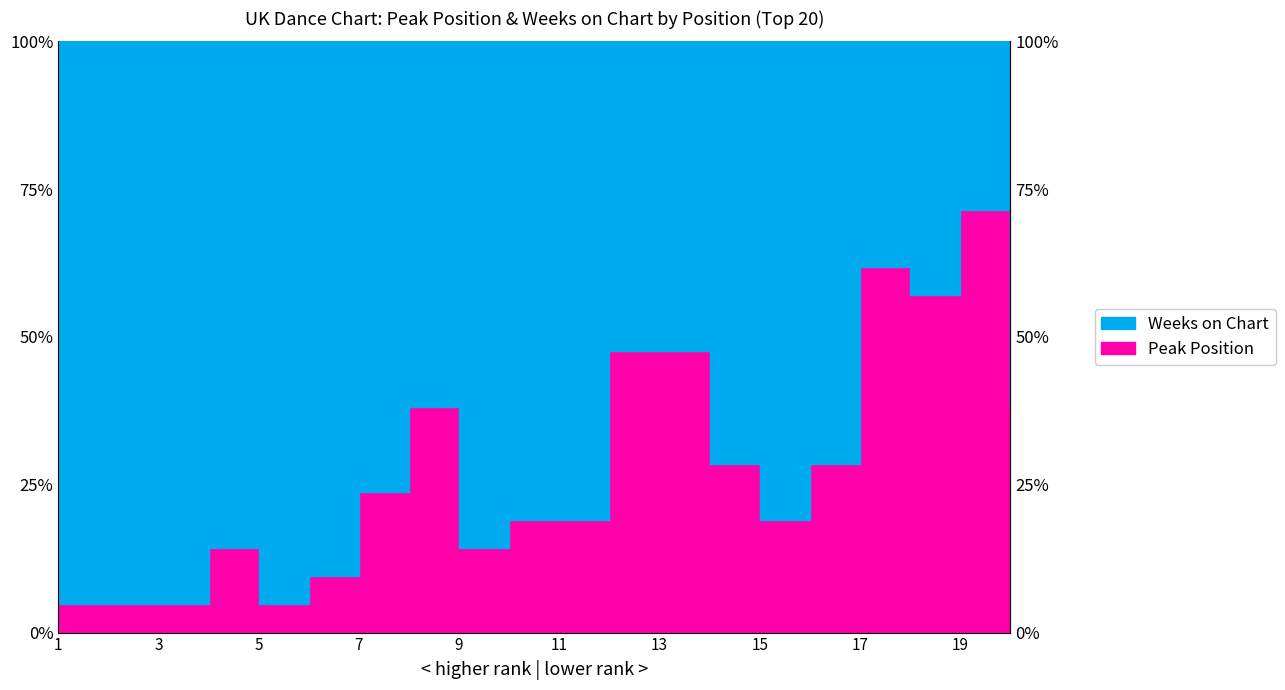

What is the value of the 4th point from the left?

0.1